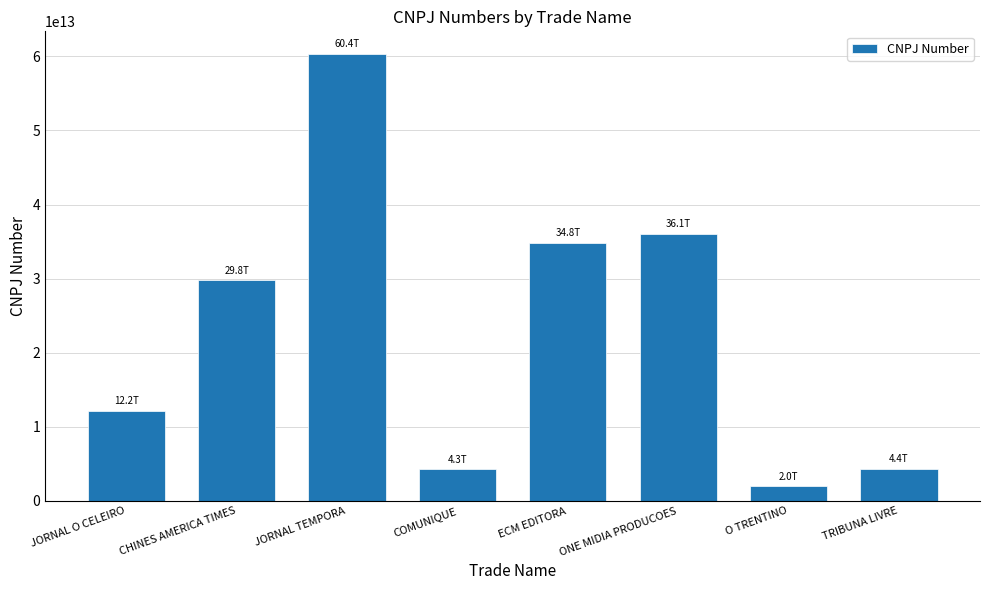

Are the bars grouped side by side (vs. stacked)?

No